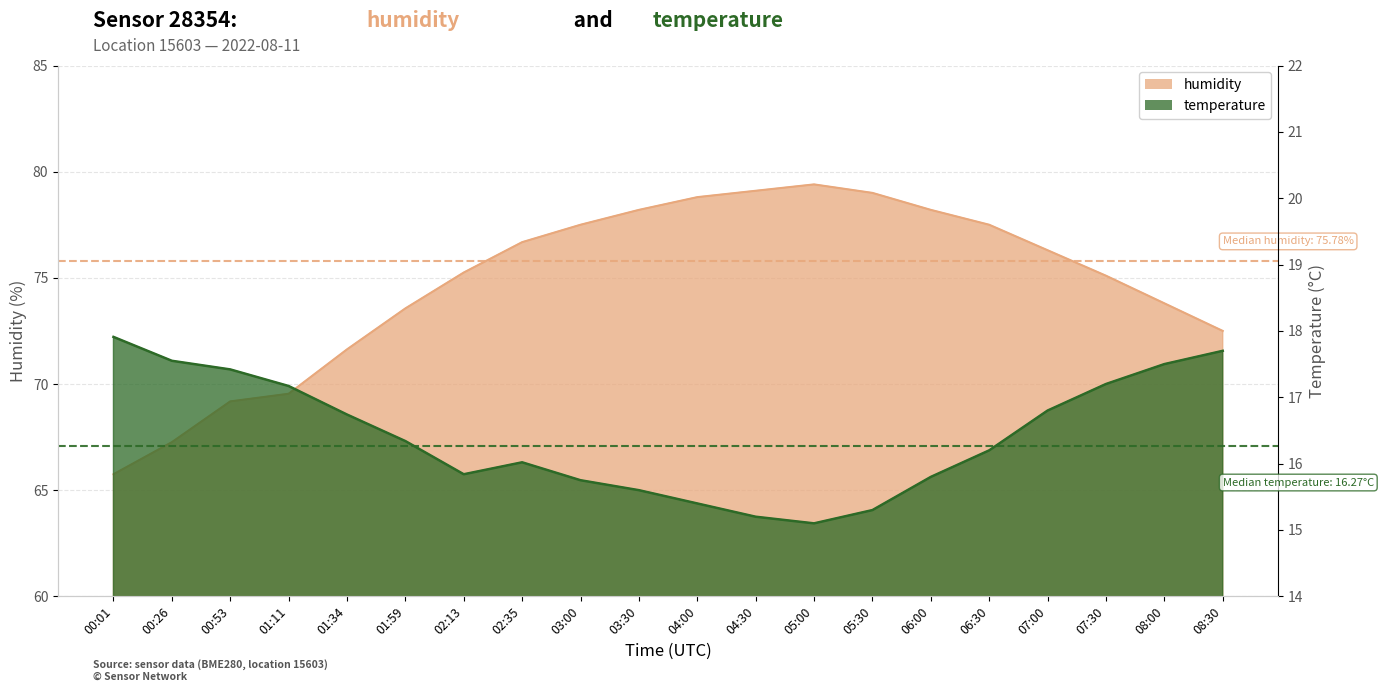

What is the label of the 6th point from the left?

01:59